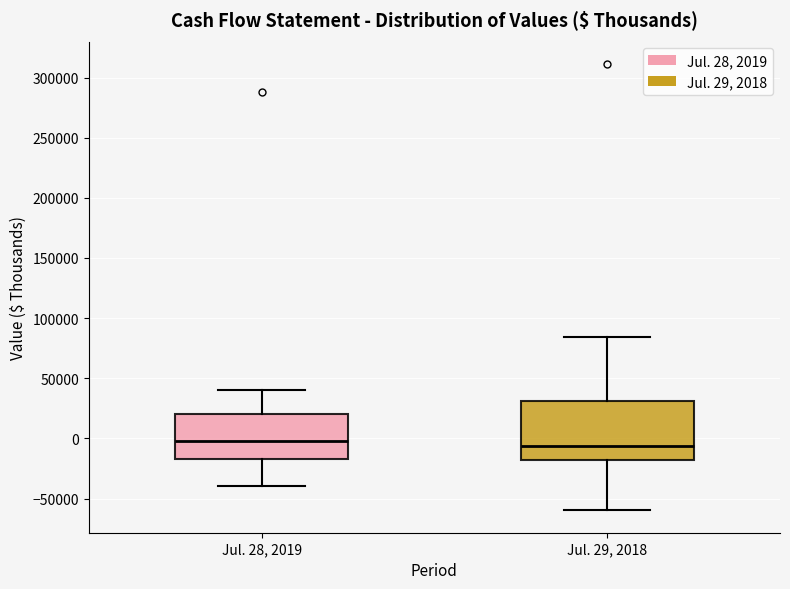

Reading left to right, read every box against the y-axis: the position of its median line, the range the box covers, and the ends of its whiskers. The values are not printed on the chart, so give them approximately, as read against the axis.

Jul. 28, 2019: median 0, box -15000 to 20000, whiskers -40000 to 40000
Jul. 29, 2018: median -5000, box -20000 to 30000, whiskers -60000 to 85000